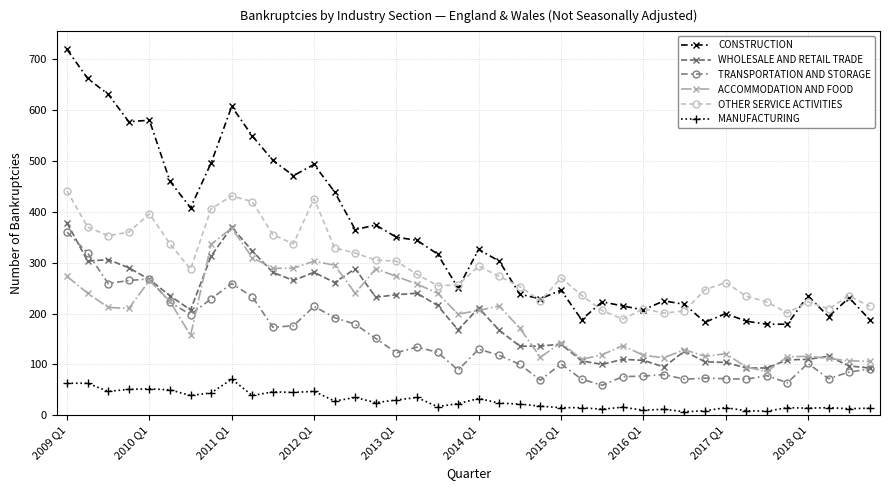

True or false: OTHER SERVICE ACTIVITIES has more than 2 interior local peaks.

True